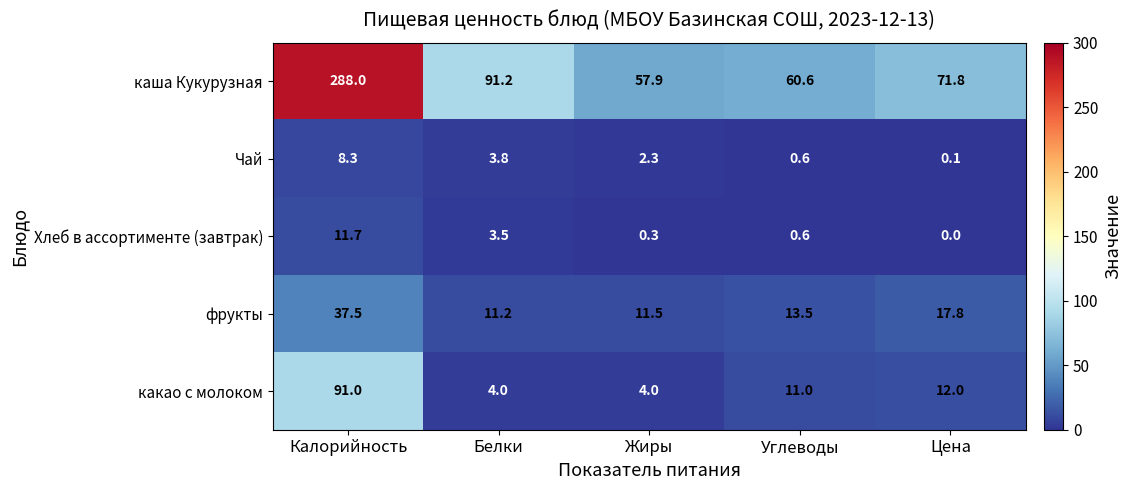

True or false: какао с молоком has a value of 15.0 at Углеводы.

False